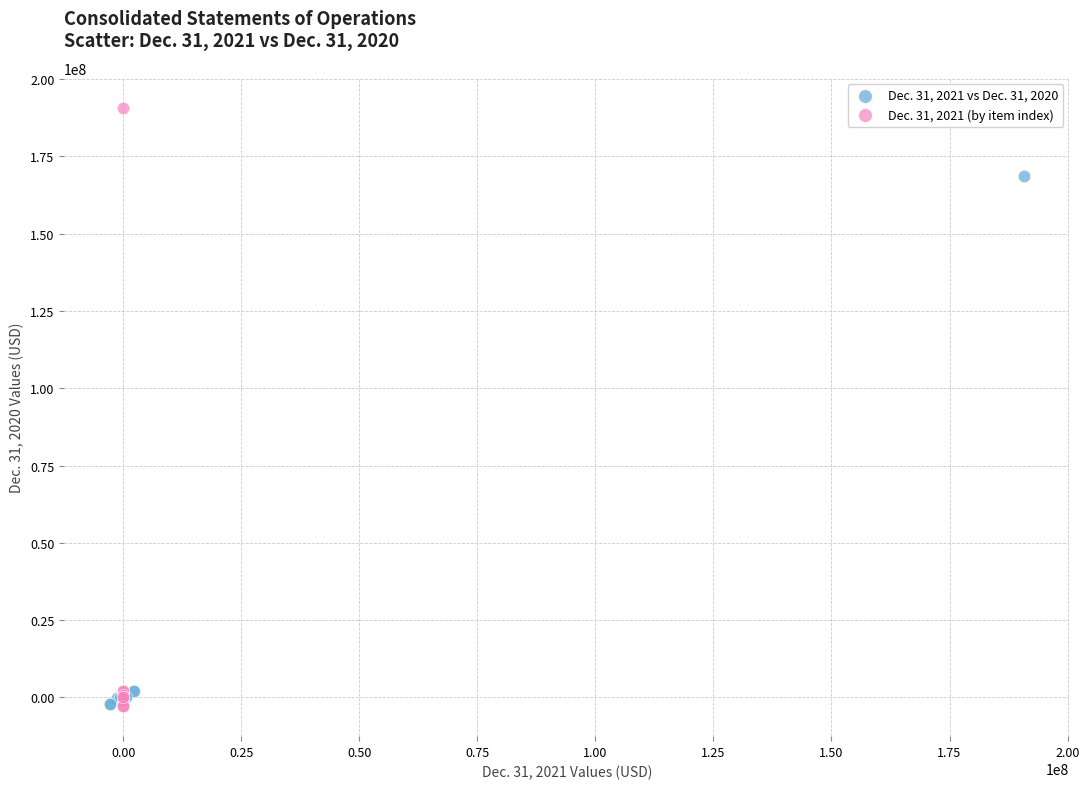

Which series has the widest spread of Y values?

Dec. 31, 2021 (by item index)